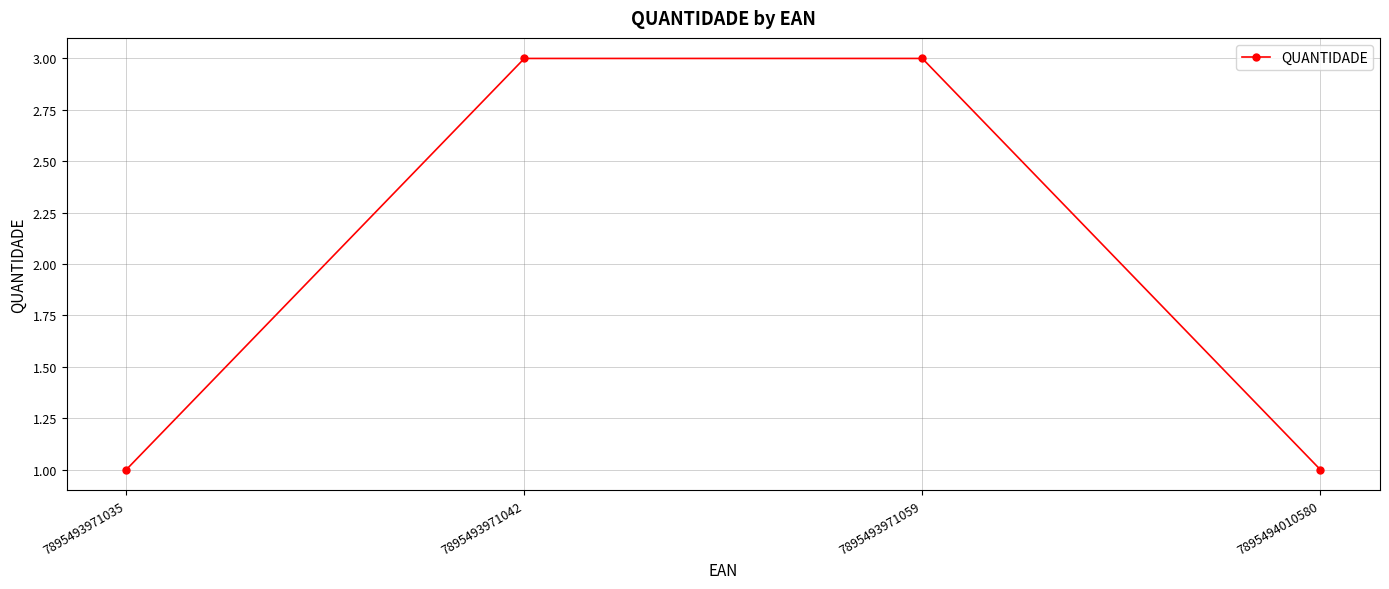

How many data points are less than 3?

2